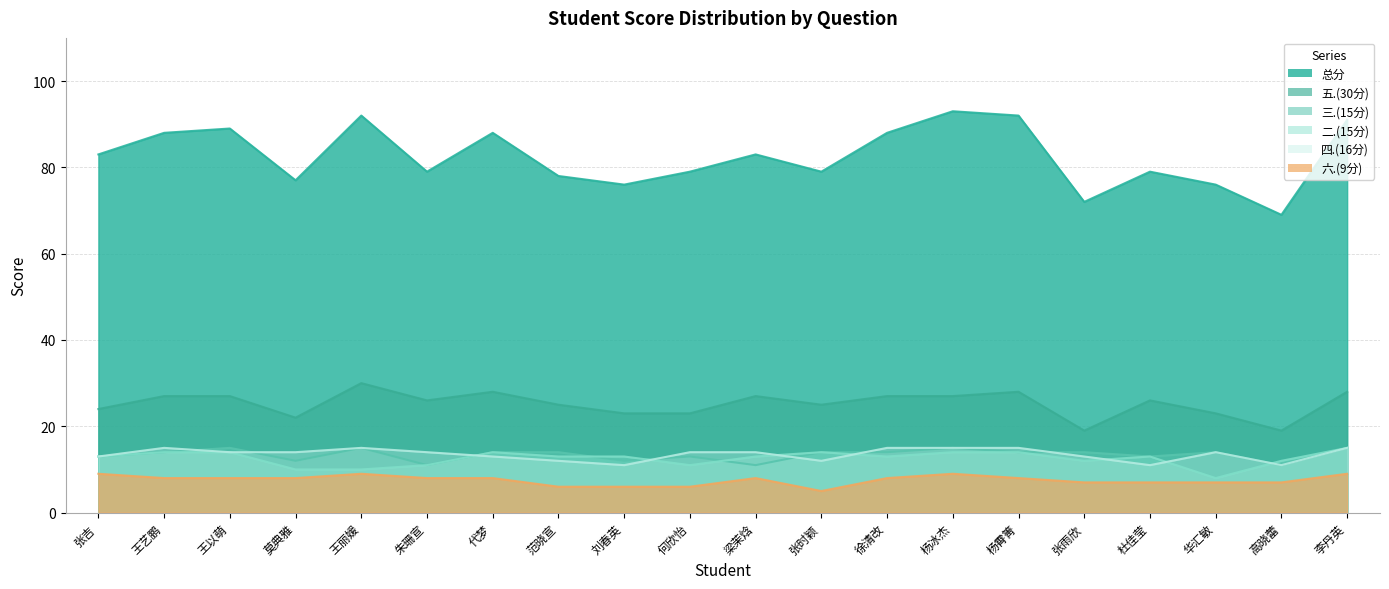

Is it true that 总分 equals 126 at 华汇敏?

False